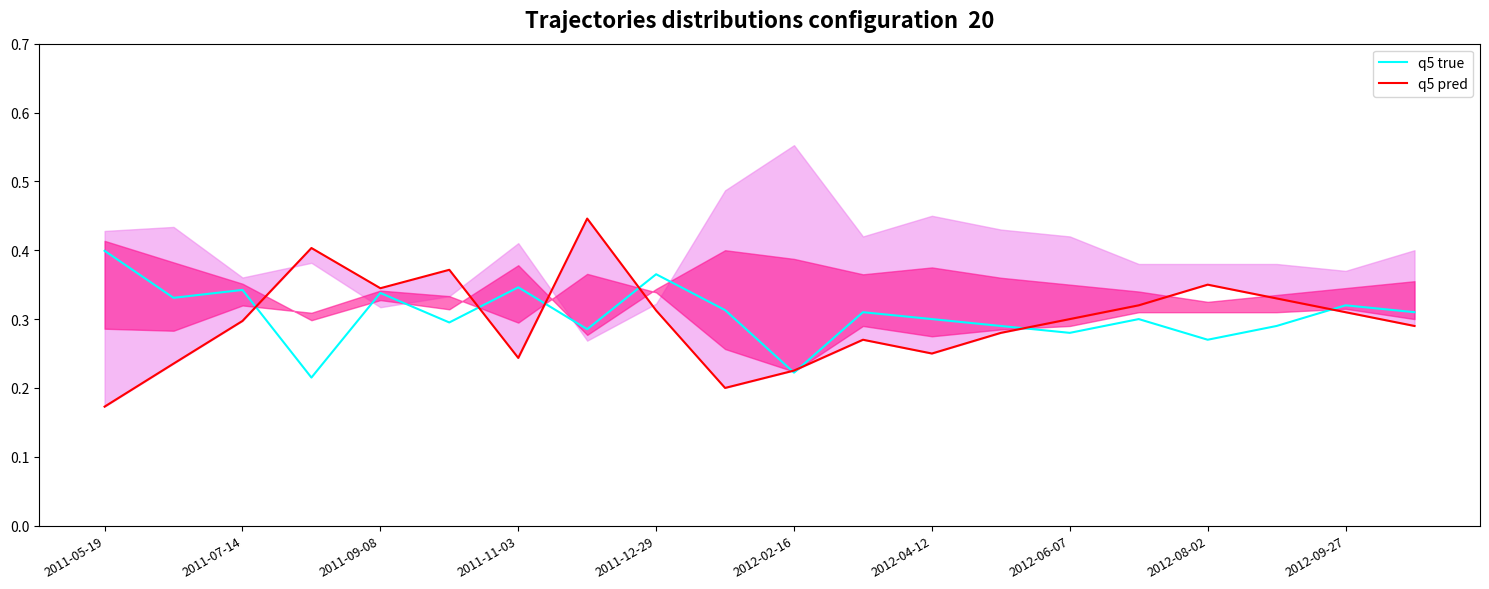

The q5 true series shows 0.5 at 2011-09-08. True or false?

False